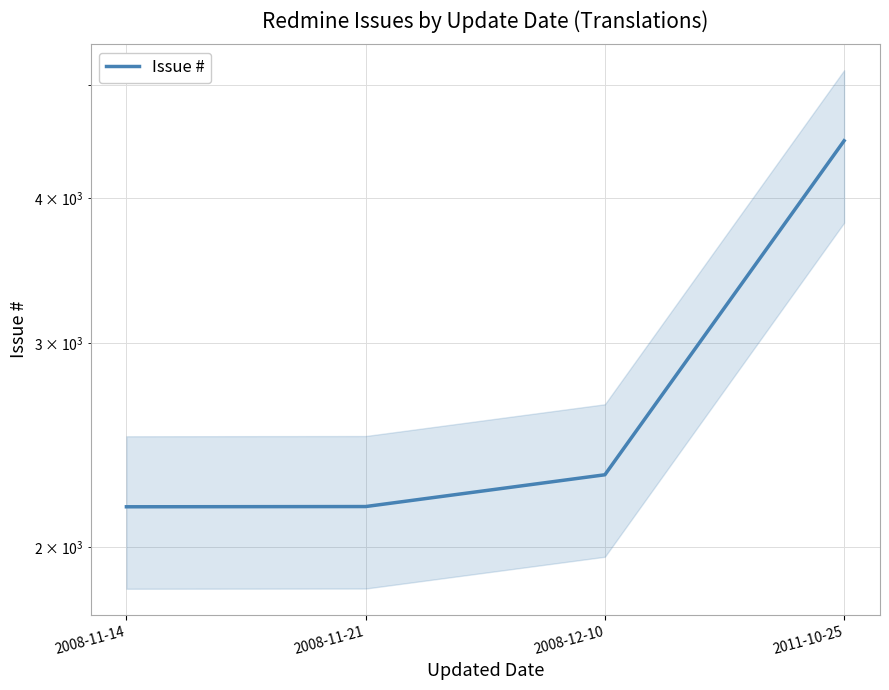

Which has a higher value, 2008-12-10 or 2011-10-25?

2011-10-25